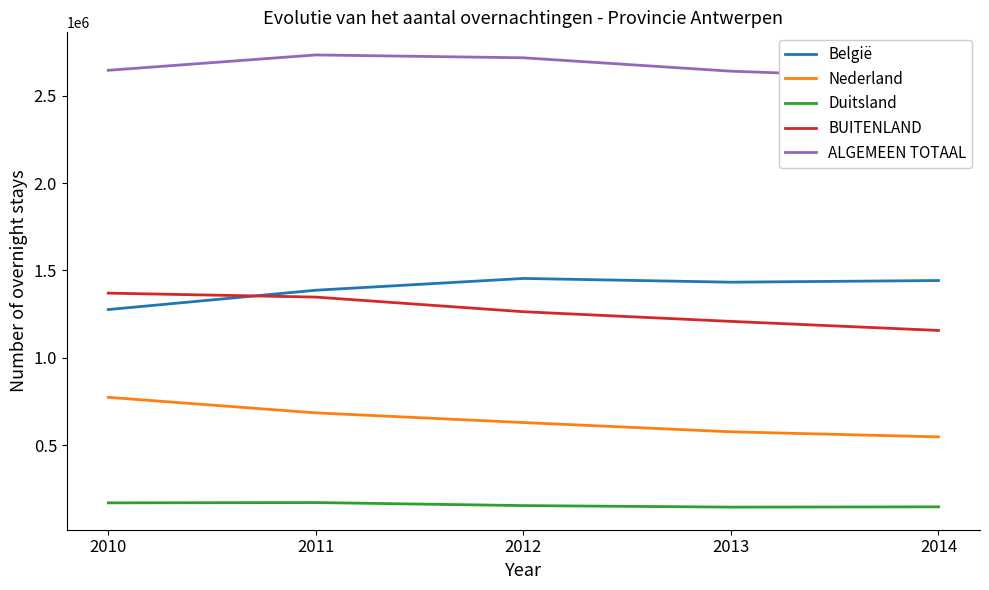

At how many categories does at least one series exceed 2698924?

2